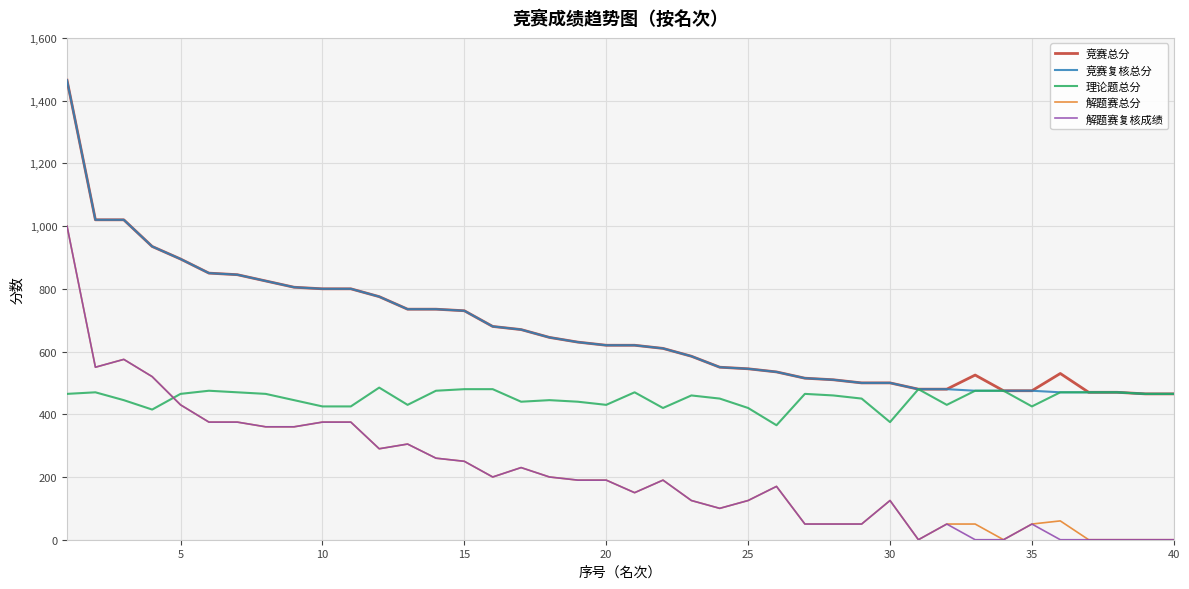

What is the maximum value for 竞赛总分?

1465